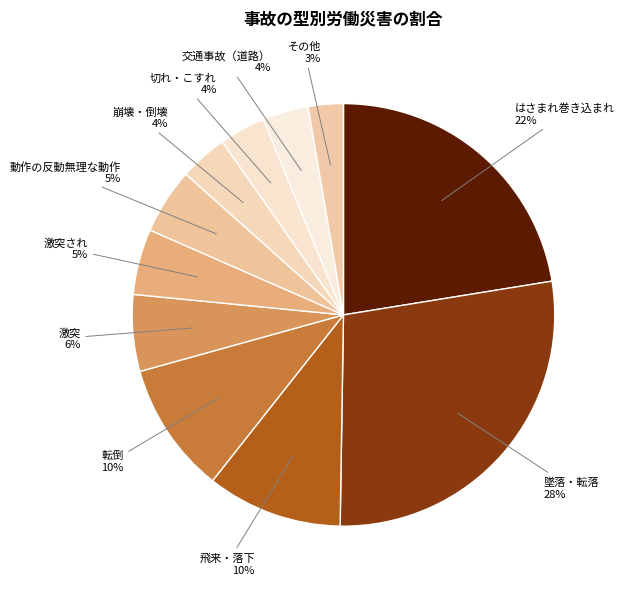

How many slices are in this pie chart?

11